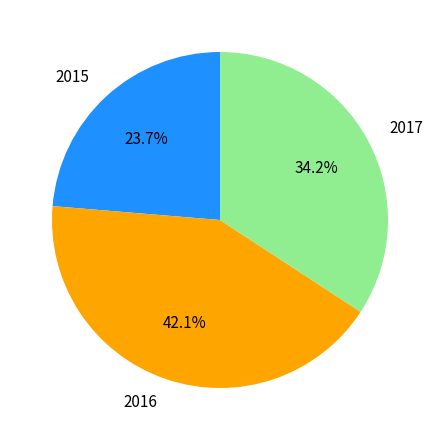

Does 2017 represent more than half of the total?

No